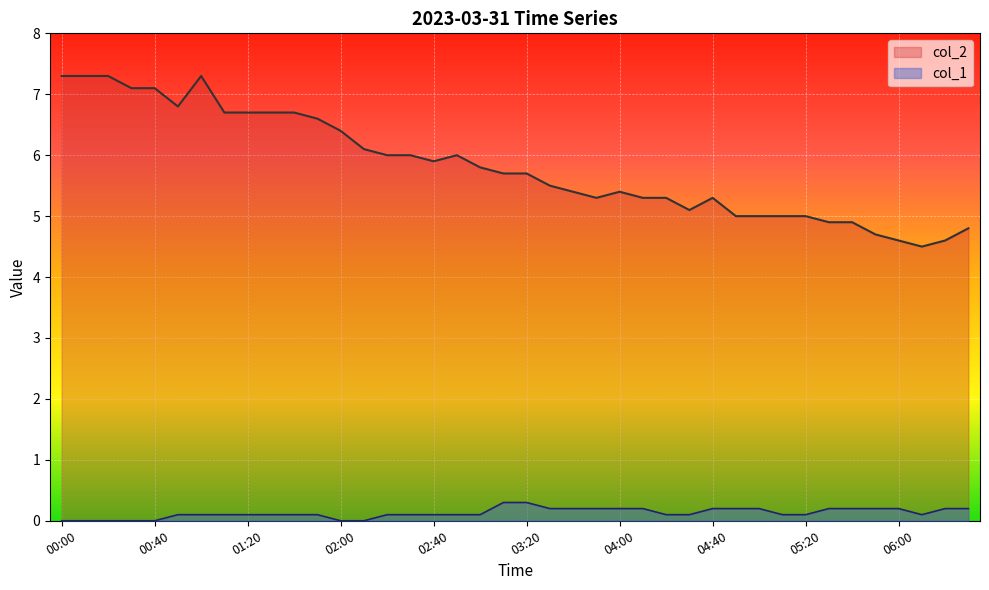

What position from the left is 04:40?

29